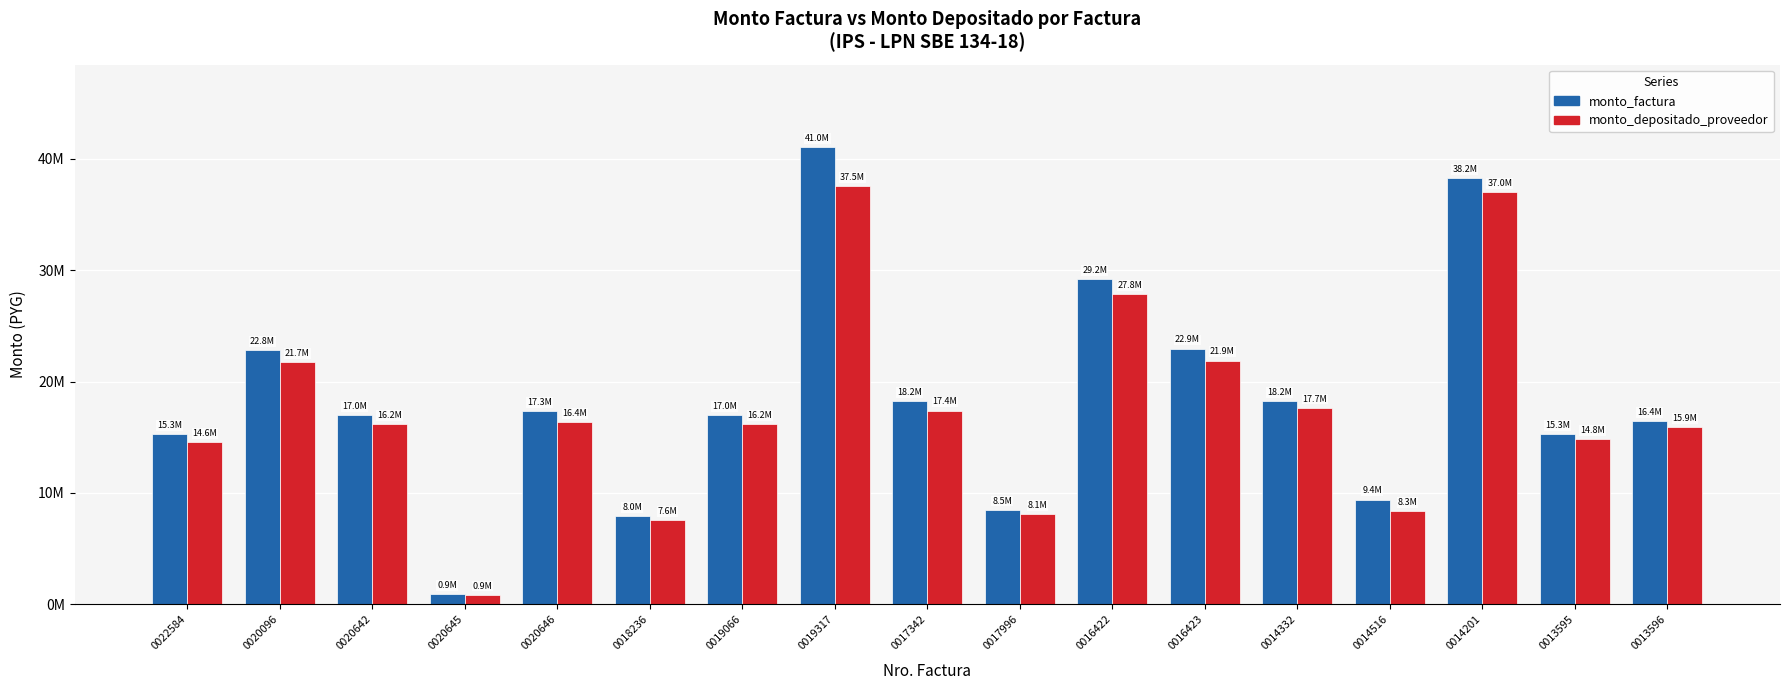

What is the sum of the monto_depositado_proveedor values at 0020646 and 0018236?

23964449